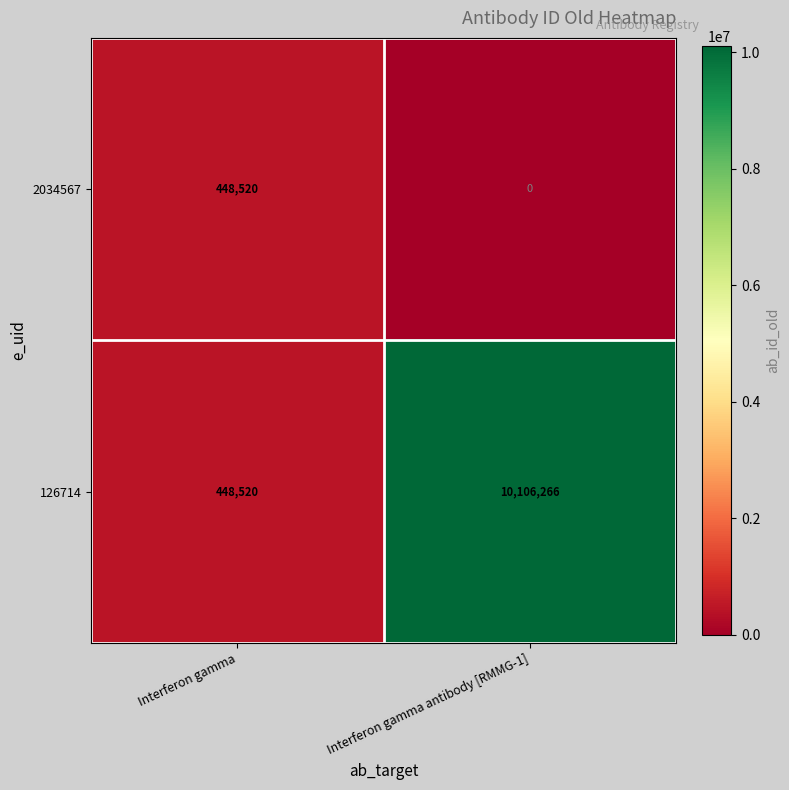

Rank the series by their average value, from lowest to highest.

2034567, 126714